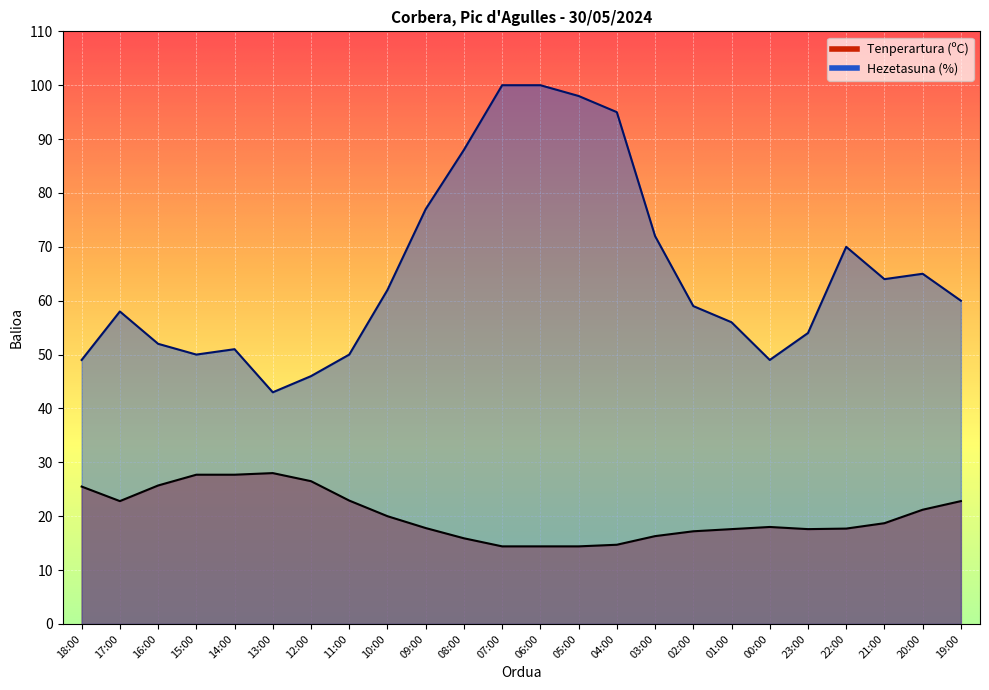

How many series are shown in this chart?

2